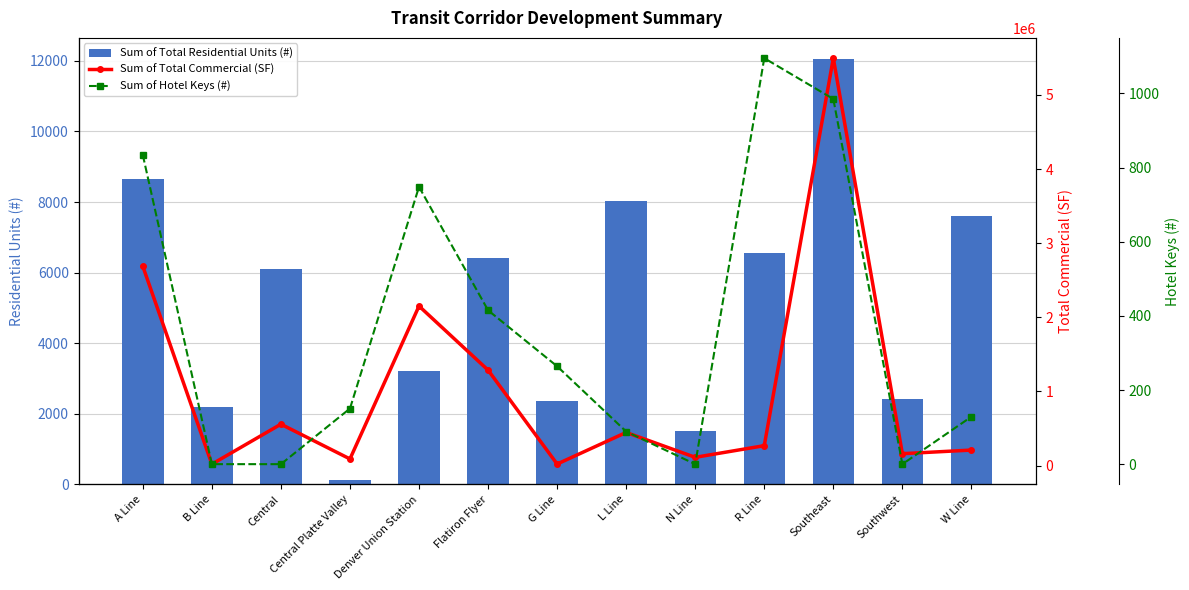

What is the total value across all series at R Line?

276840